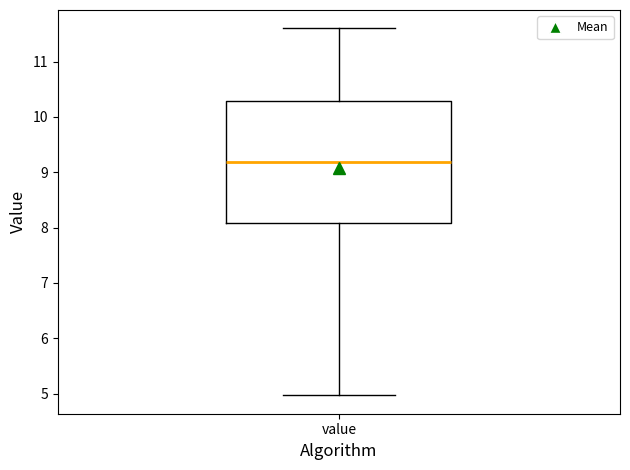

Read this box plot against the y-axis: the position of the median line, the range covered by the box, and the ends of both whiskers. The values are not printed on the chart, so give them approximately, as read against the axis.

median 9.2, box 8.1 to 10.3, whiskers 5.0 to 11.6